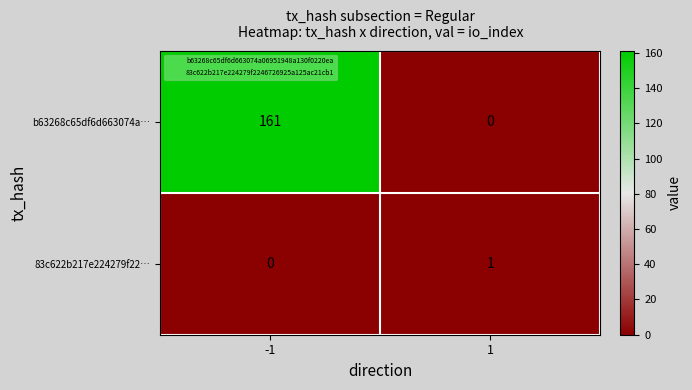

List the labels in order of b63268c65df6d663074a… value, largest first.

-1, 1